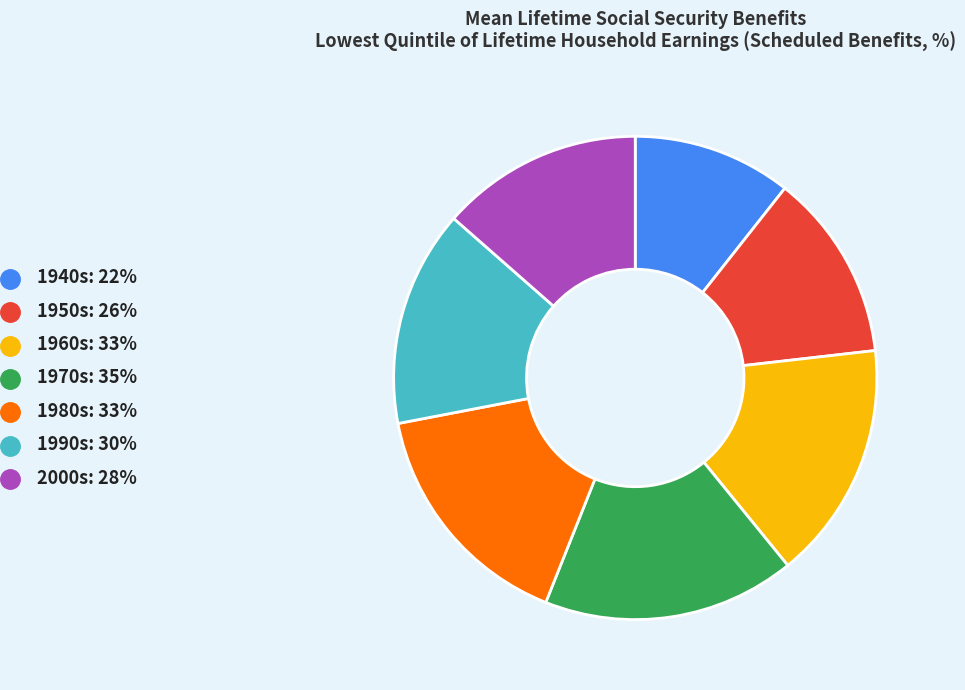

Which has a higher value, 1950s or 1980s?

1980s